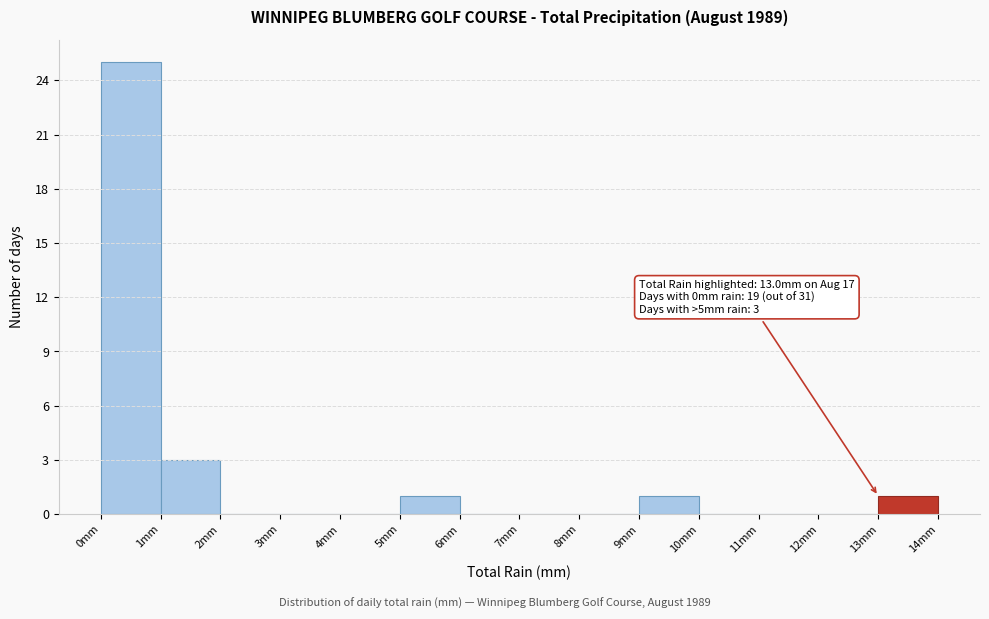

Over which range of the x-axis is the bar tallest?

0 to 1